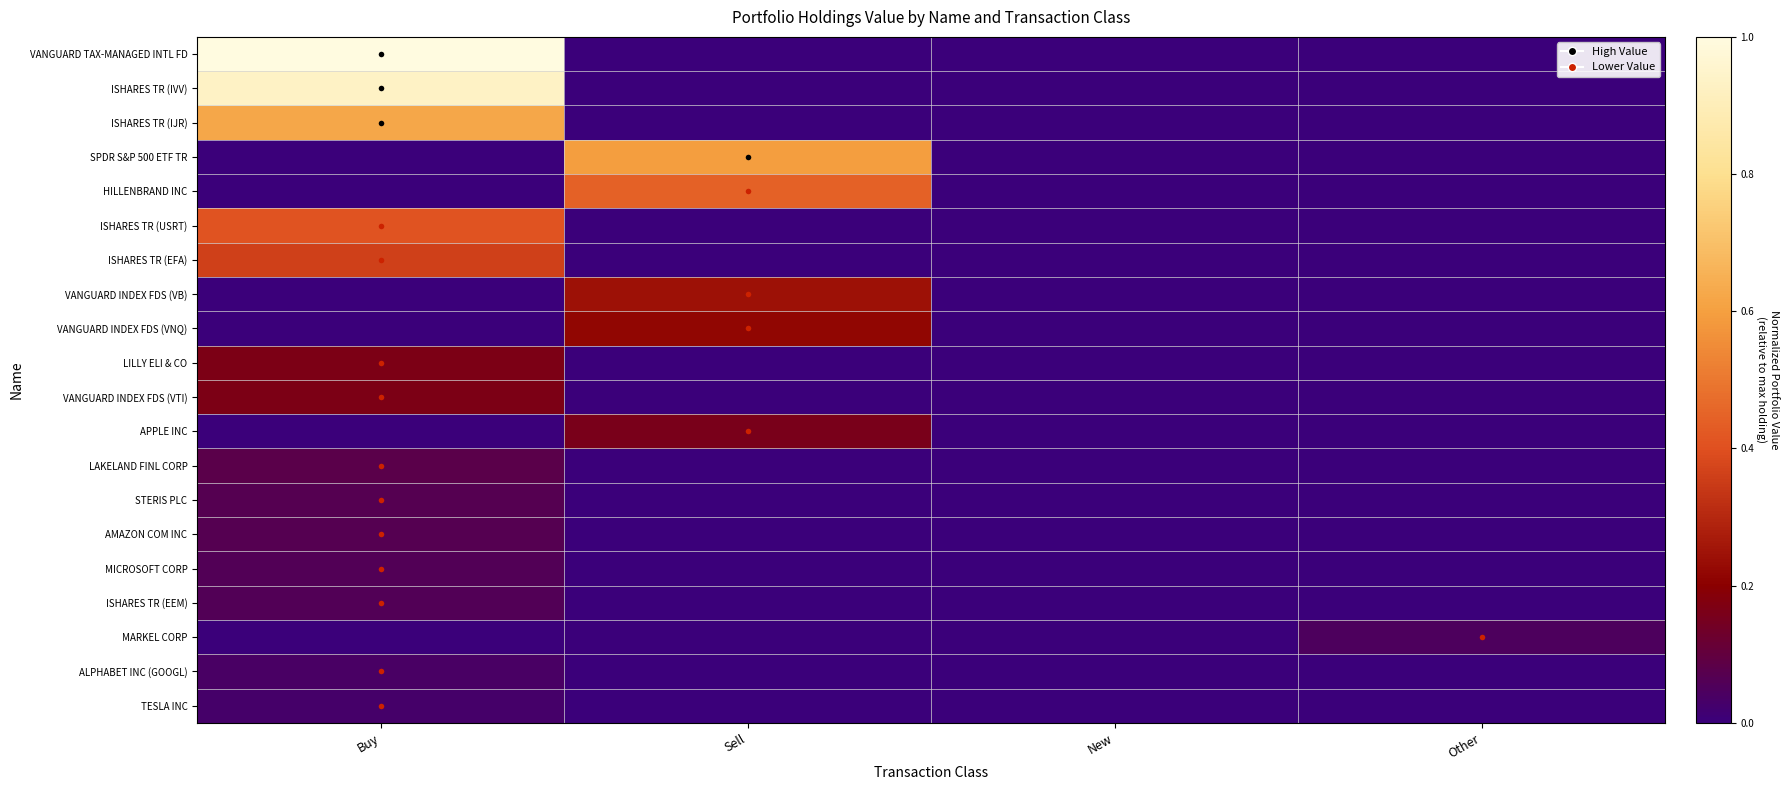

List the series in order of their peak value, highest first.

VANGUARD TAX-MANAGED INTL FD, ISHARES TR (IVV), ISHARES TR (IJR), SPDR S&P 500 ETF TR, HILLENBRAND INC, ISHARES TR (USRT), ISHARES TR (EFA), VANGUARD INDEX FDS (VB), VANGUARD INDEX FDS (VNQ), LILLY ELI & CO, VANGUARD INDEX FDS (VTI), APPLE INC, LAKELAND FINL CORP, STERIS PLC, AMAZON COM INC, MICROSOFT CORP, ISHARES TR (EEM), MARKEL CORP, ALPHABET INC (GOOGL), TESLA INC